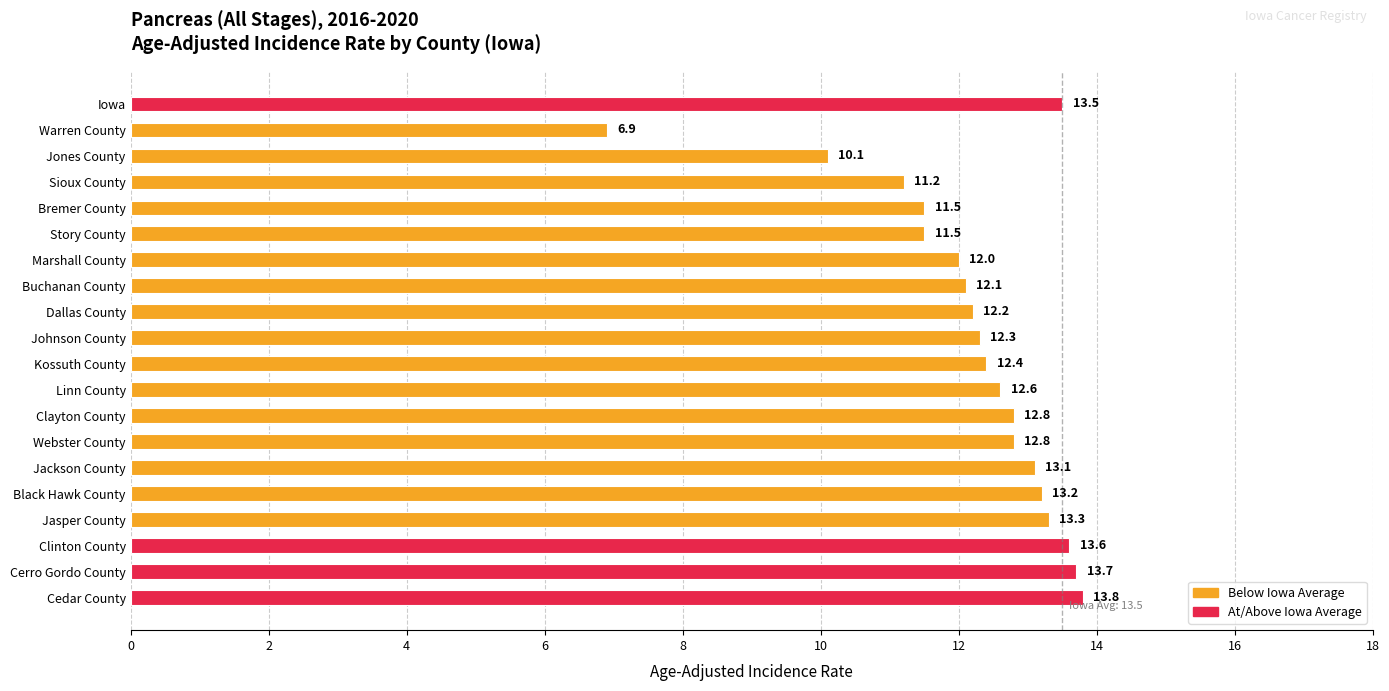

How many bars are there in total?

20